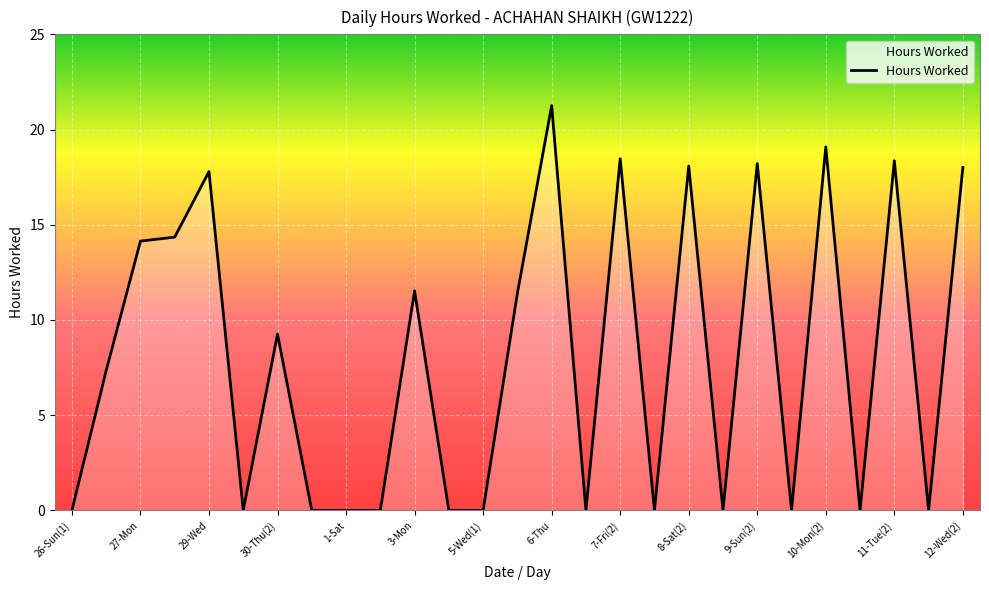

What is the difference between the maximum and minimum values?

21.3